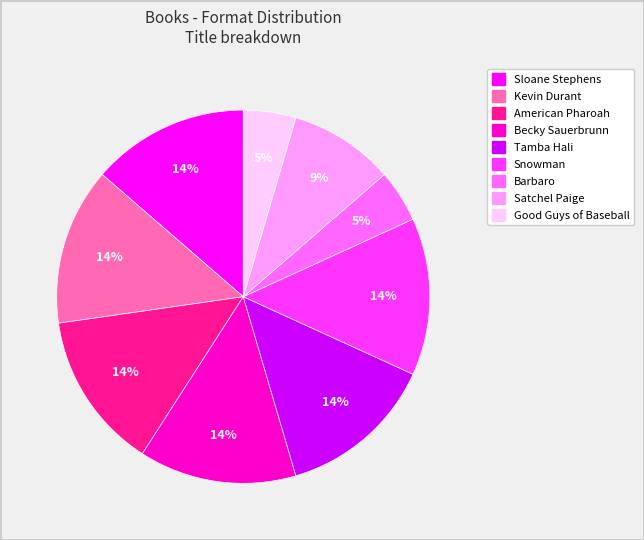

Is the sum of Satchel Paige and Becky Sauerbrunn greater than half?

No